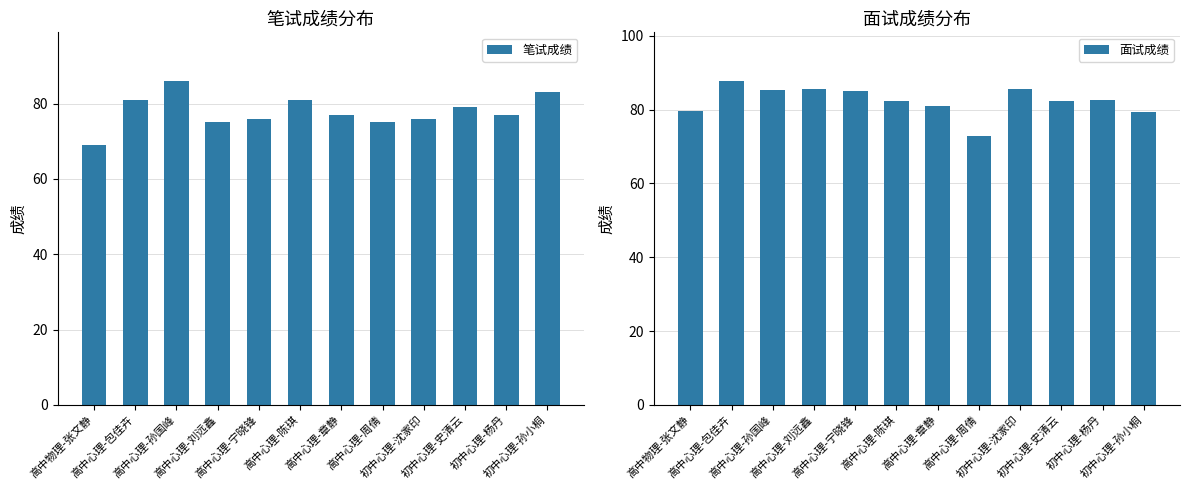

At which category is the sum across all series the highest?

高中心理-孙国峰